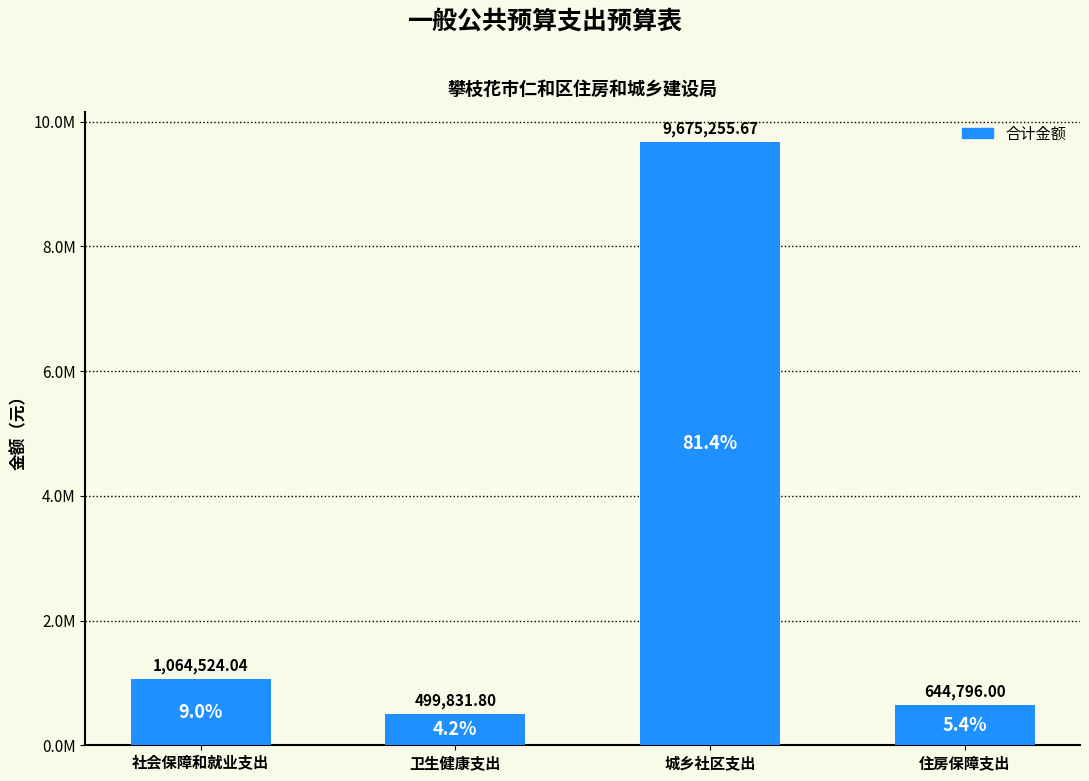

Is it true that the value at 卫生健康支出 is 499831.8?

True